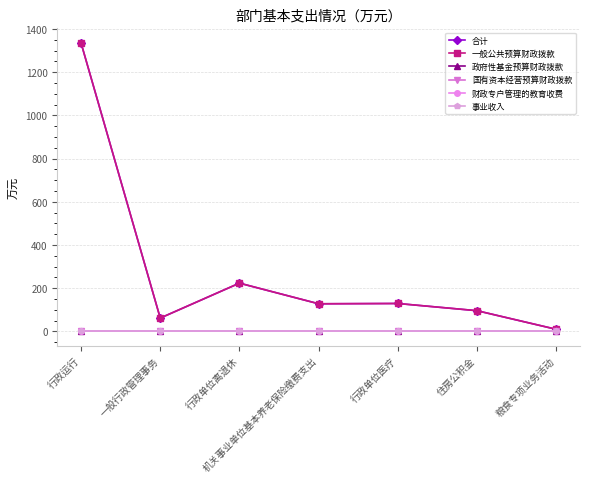

List the labels in order of 国有资本经营预算财政拨款 value, smallest first.

行政运行, 一般行政管理事务, 行政单位离退休, 机关事业单位基本养老保险缴费支出, 行政单位医疗, 住房公积金, 粮食专项业务活动